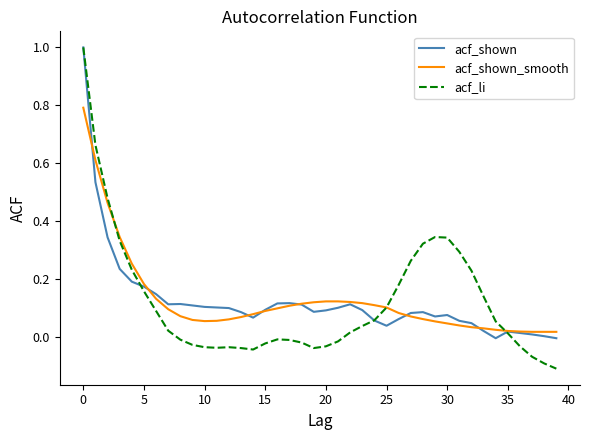

Which series has the largest range (max minus min)?

acf_li